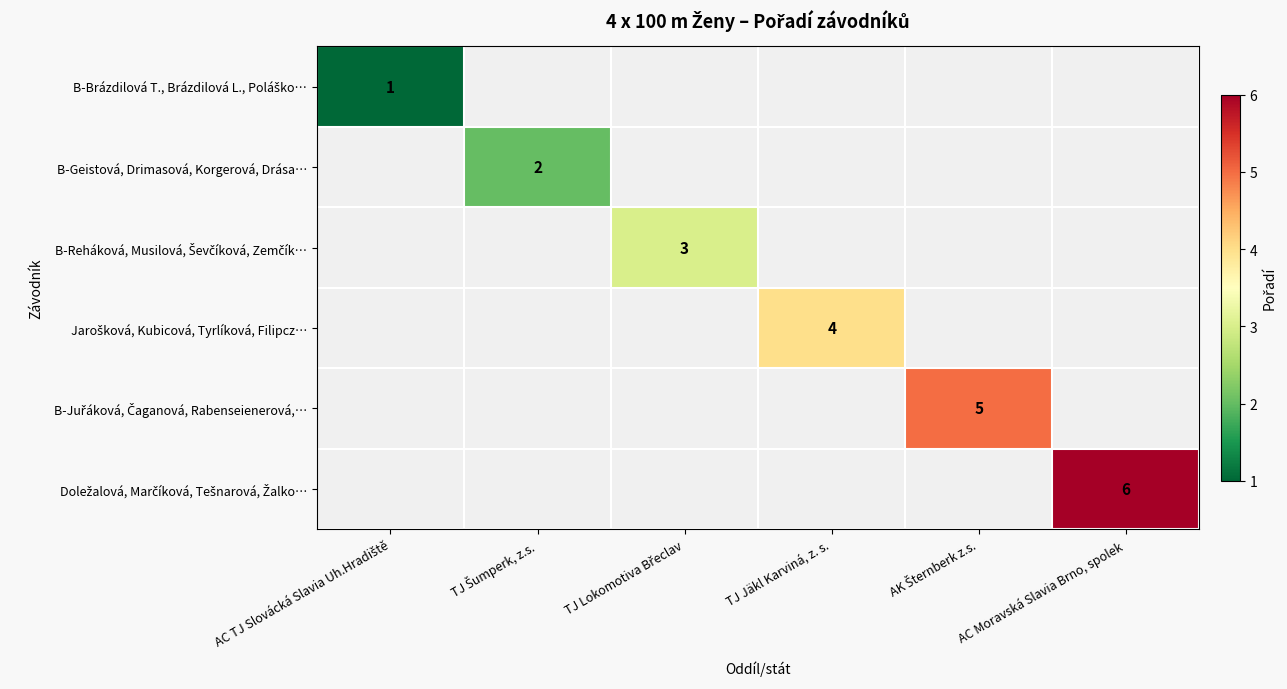

Rank the series at AC Moravská Slavia Brno, spolek from highest to lowest value.

Doležalová, Marčíková, Tešnarová, Žalko…, B-Brázdilová T., Brázdilová L., Poláško…, B-Geistová, Drimasová, Korgerová, Drása…, B-Reháková, Musilová, Ševčíková, Zemčík…, Jarošková, Kubicová, Tyrlíková, Filipcz…, B-Juřáková, Čaganová, Rabenseienerová,…